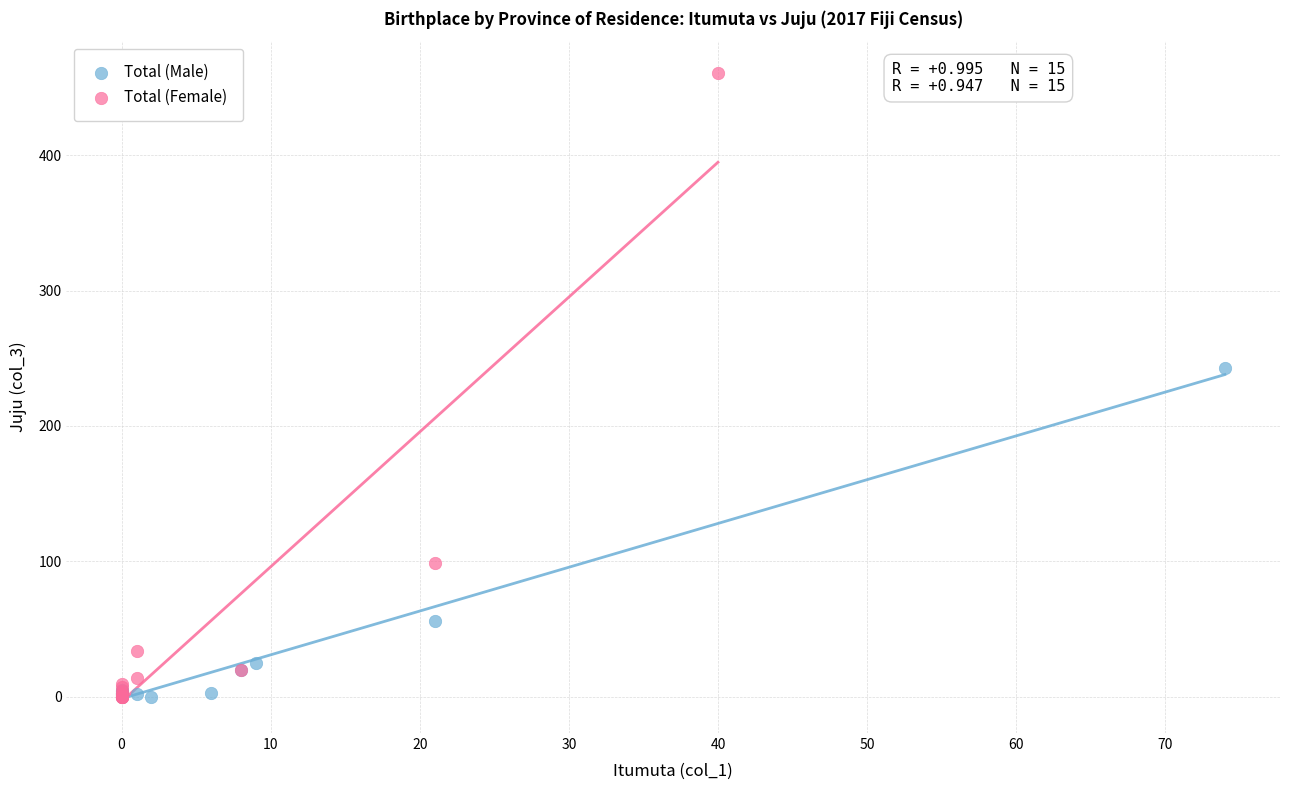

Which series has the widest spread of Y values?

Total (Female)